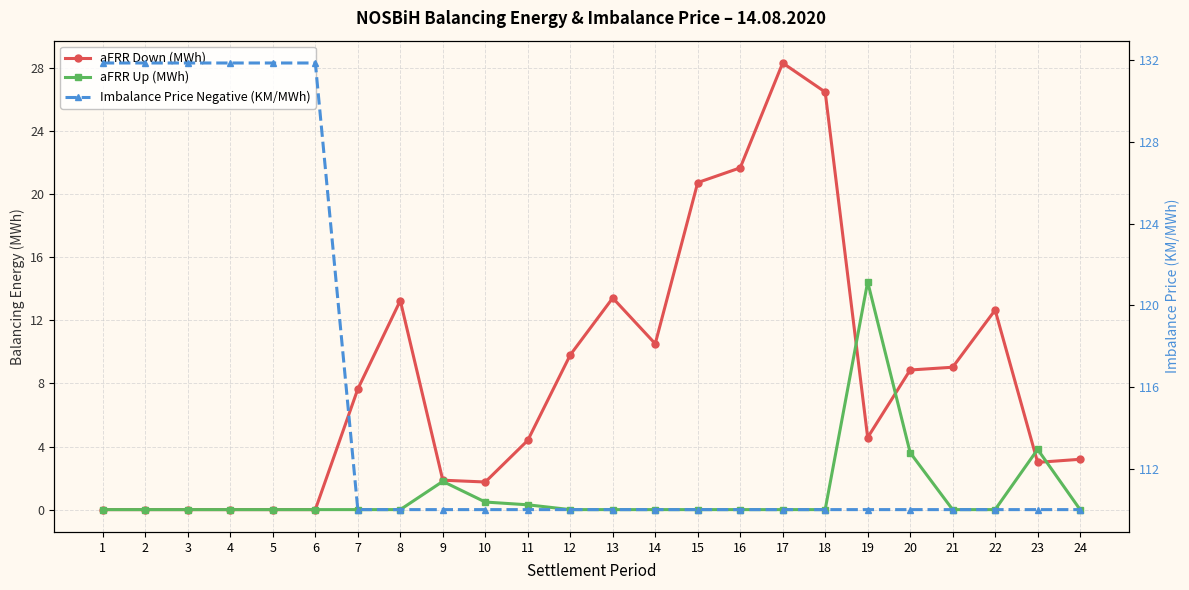

At which category is the sum across all series the highest?

17